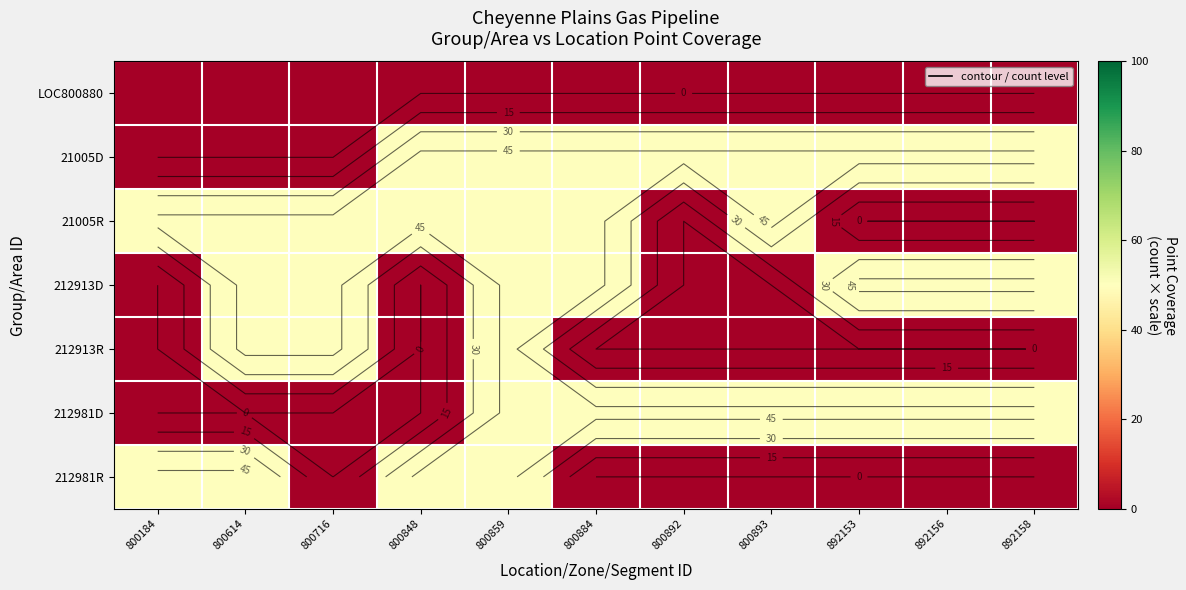

Rank the series at 800614 from highest to lowest value.

21005R, 212913D, 212913R, 212981R, LOC800880, 21005D, 212981D